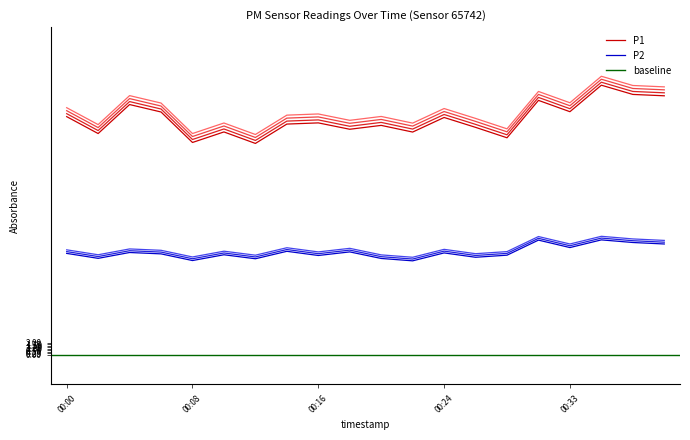

Which series changed the most between 00:06 and 00:28?

P1